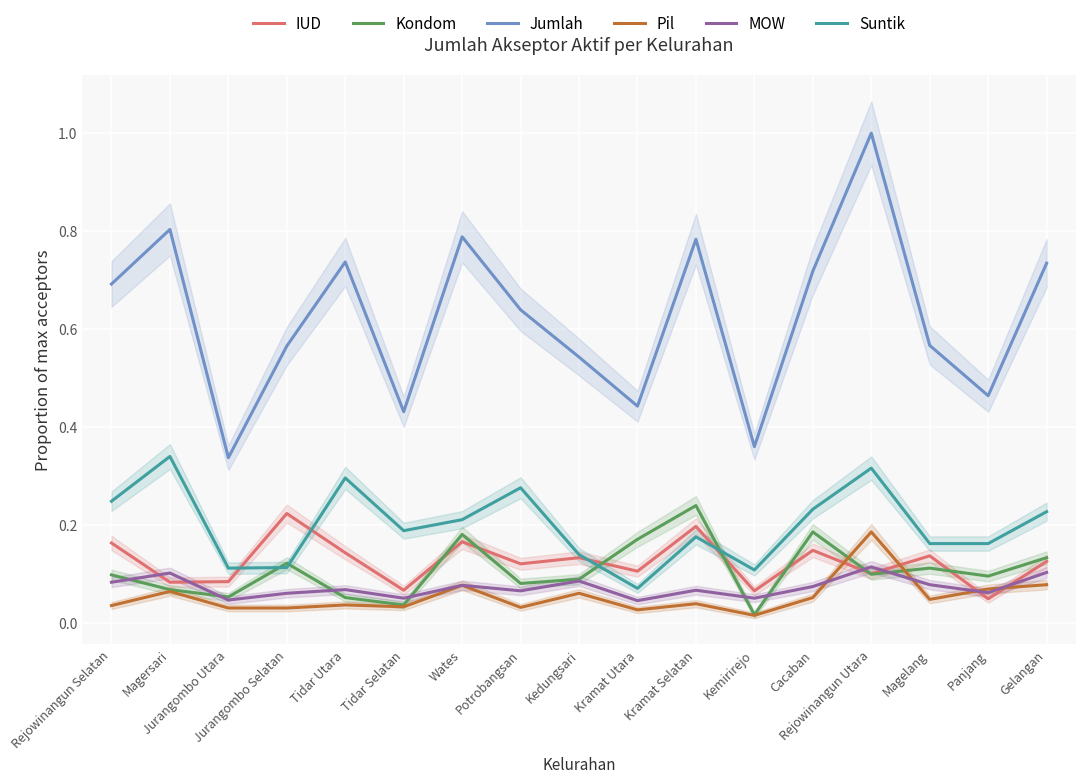

Which has a higher value, Jurangombo Selatan or Kramat Utara?

Jurangombo Selatan